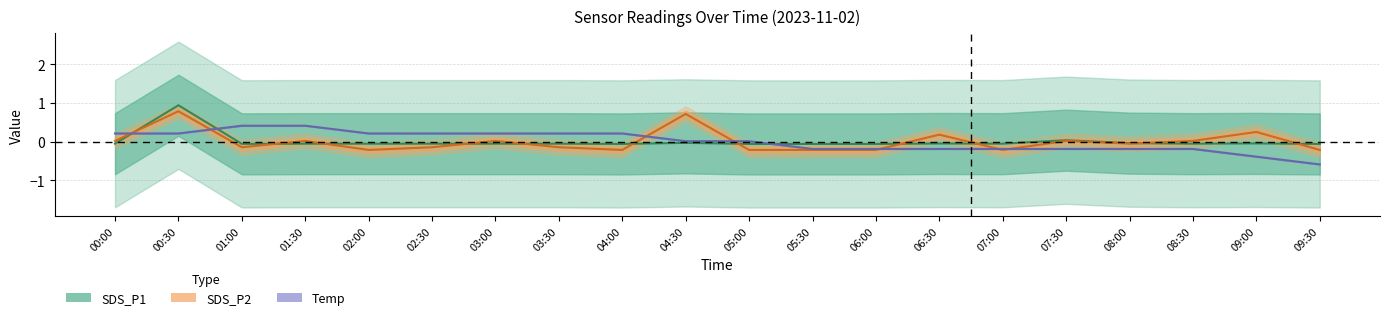

Is the value of SDS_P1 at 02:30 greater than the value of Temp at 09:00?

Yes